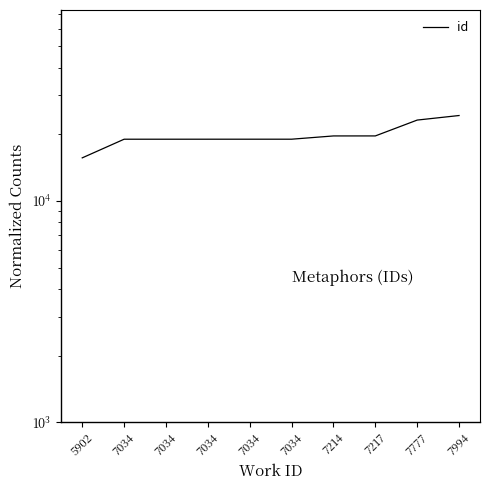

What is the value of the 6th point from the left?

19024